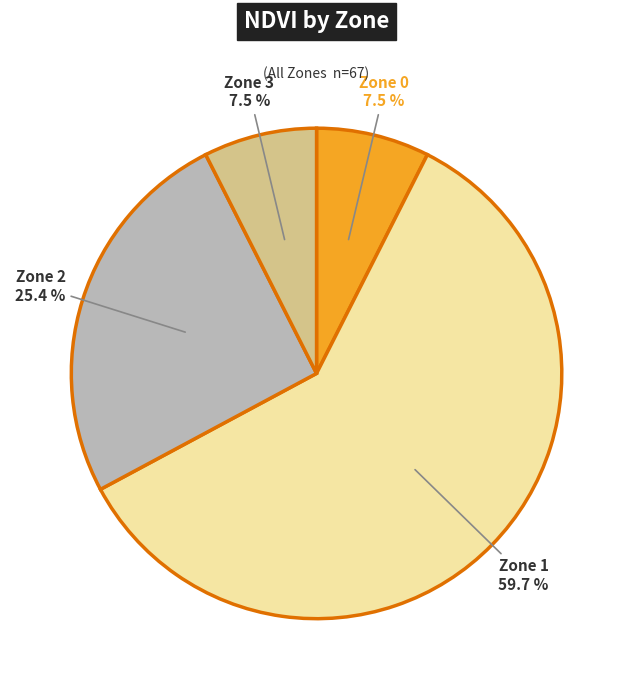

Does Zone 1 account for over 50% of the chart?

Yes